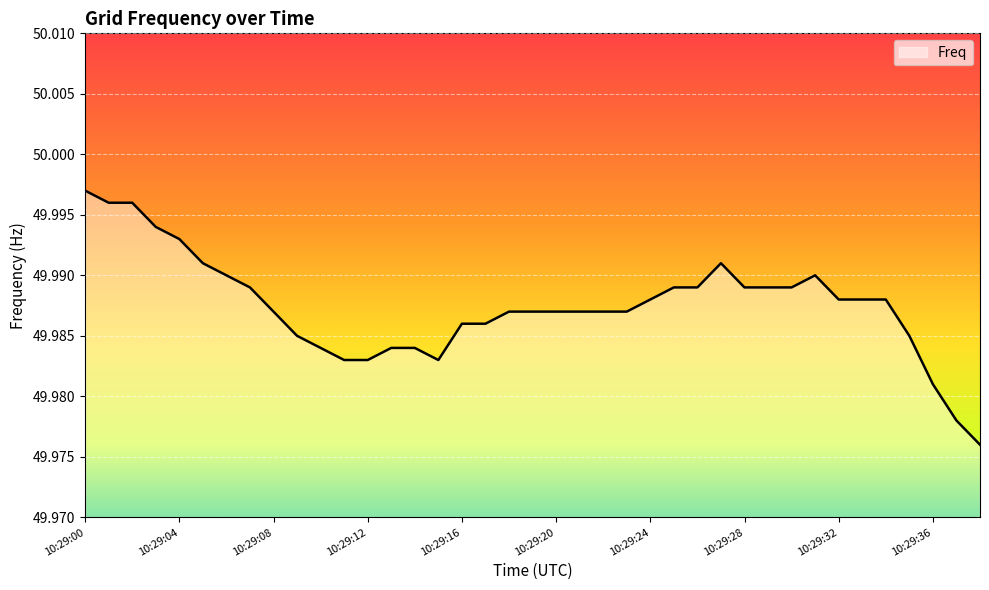

How many lines are shown in the chart?

1